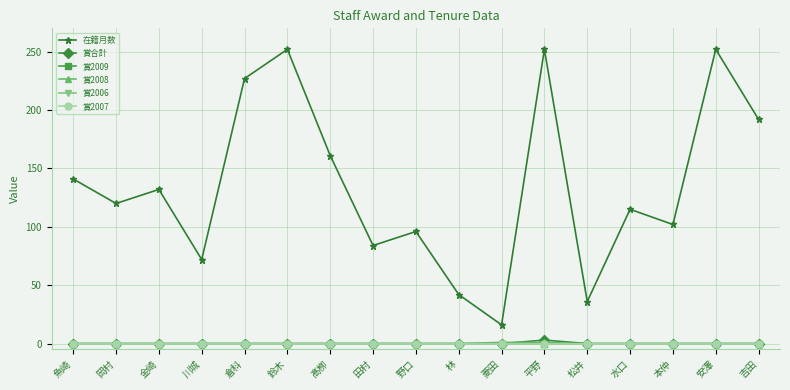

At which label is 賞2006 closest to 0?

魚崎